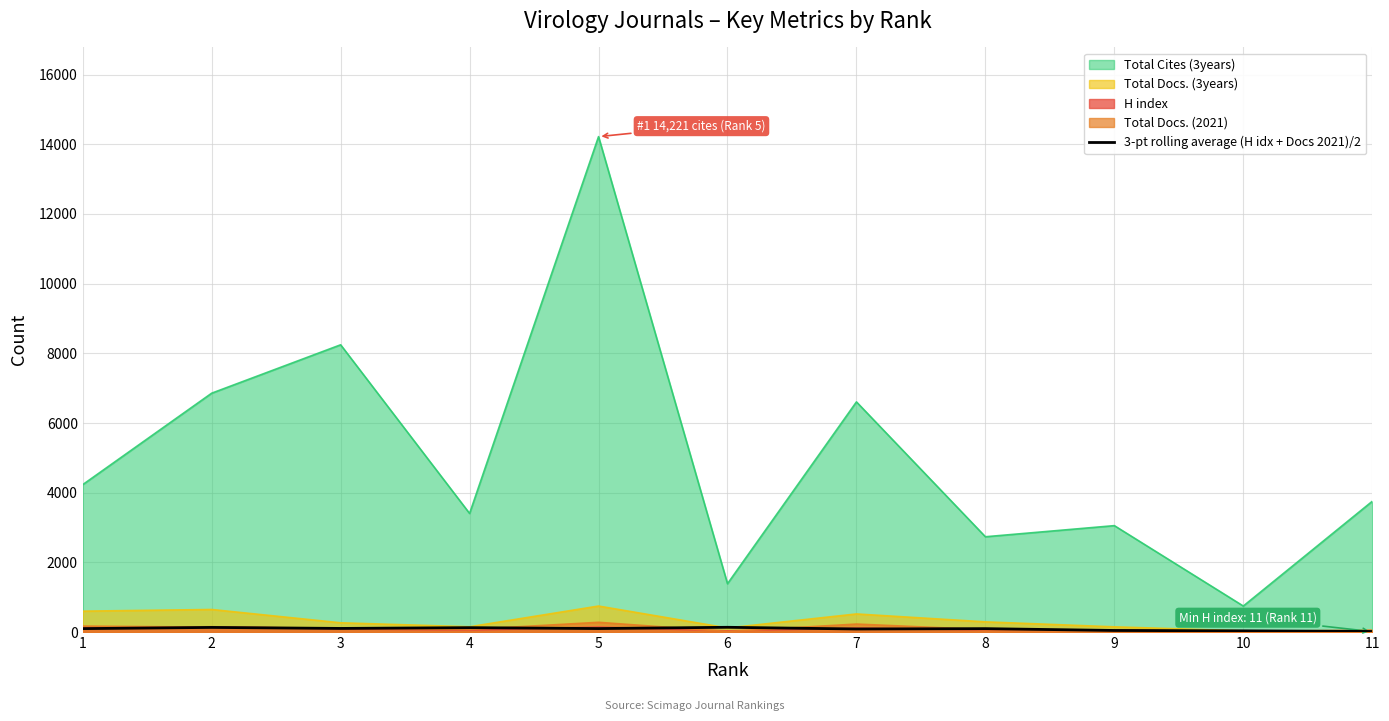

Which series has the largest total across all categories?

Total Cites (3years)